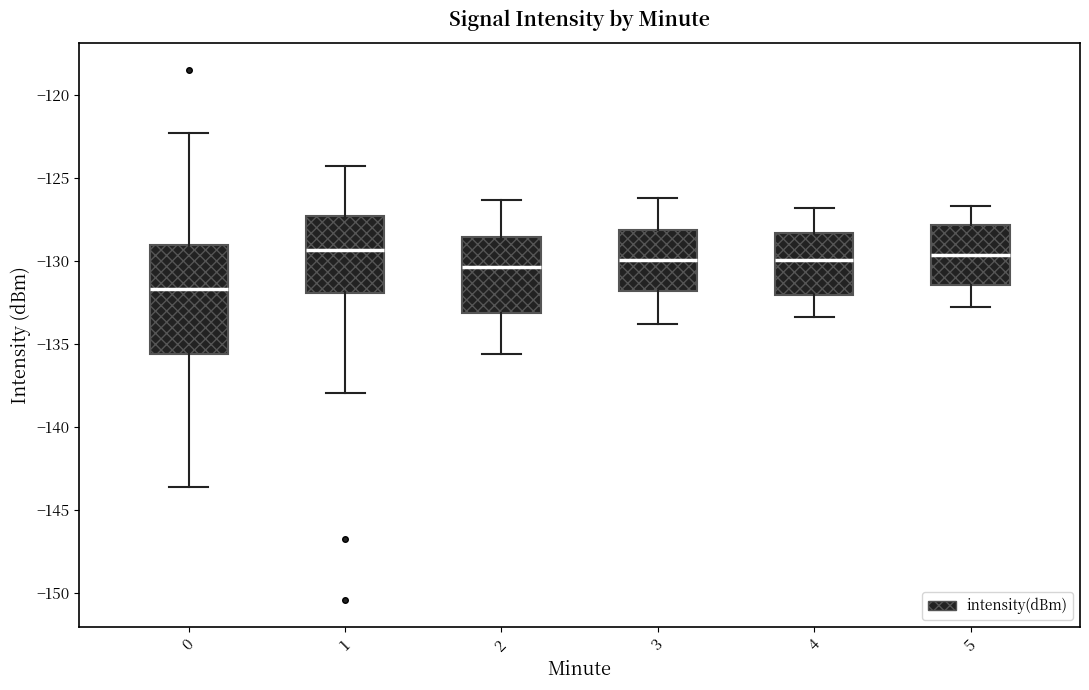

Which box is the tallest, from its lower edge to its upper edge?

0